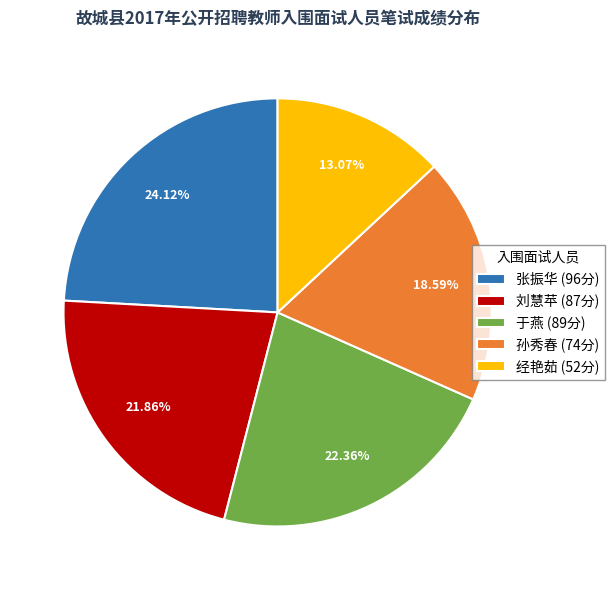

Is it true that 张振华 is 24% of the pie?

True